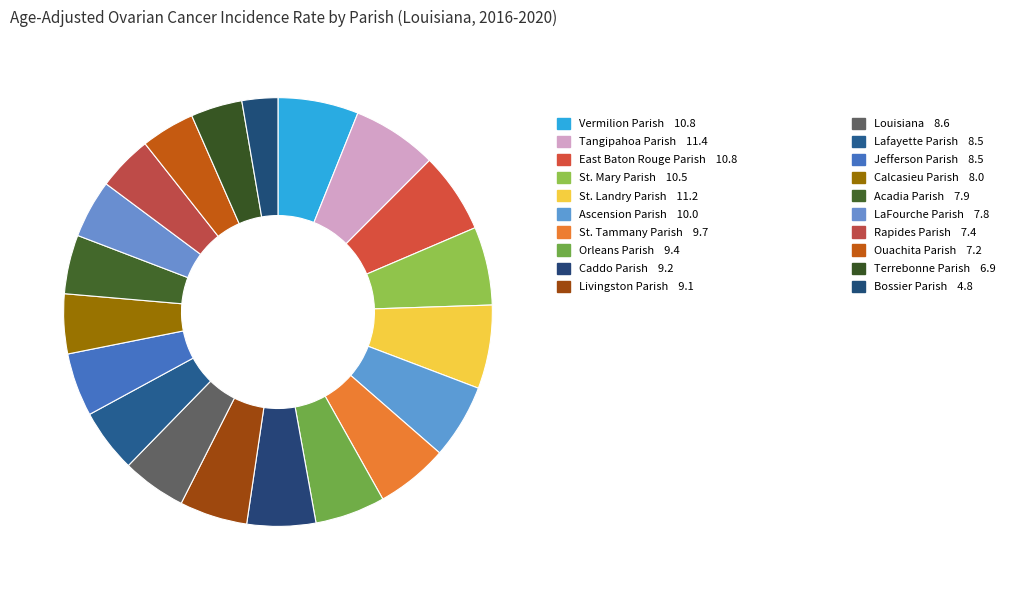

How many slices are in this pie chart?

20